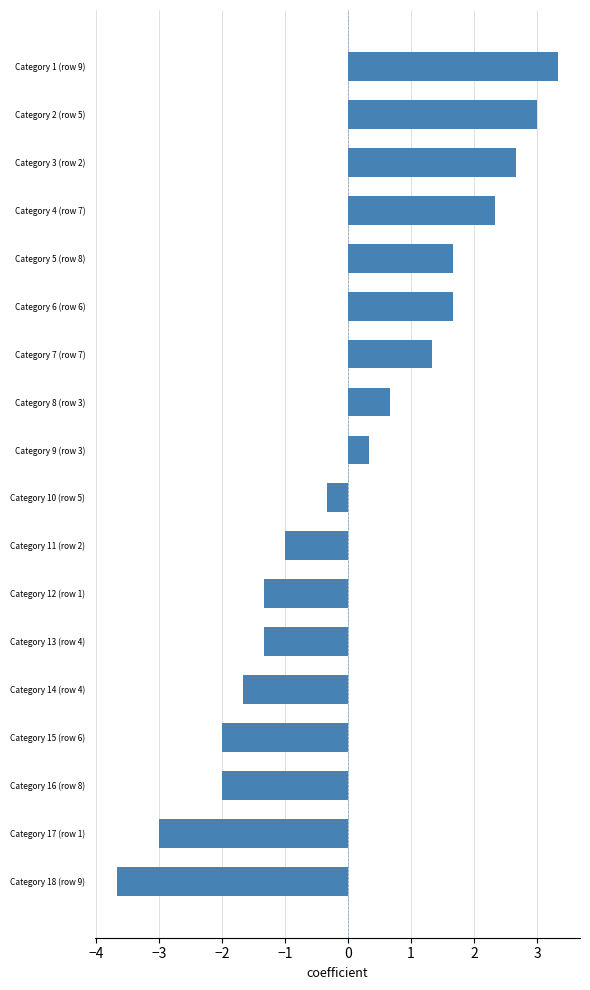

The value at Category 6 (row 6) is 1.1. True or false?

False